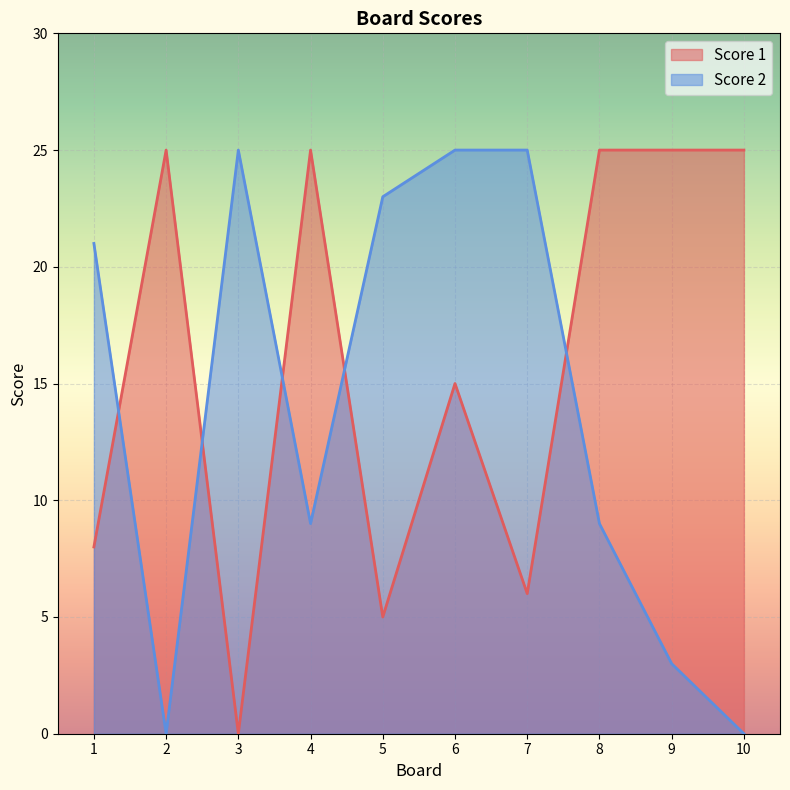

What is the maximum value shown in the chart?

25